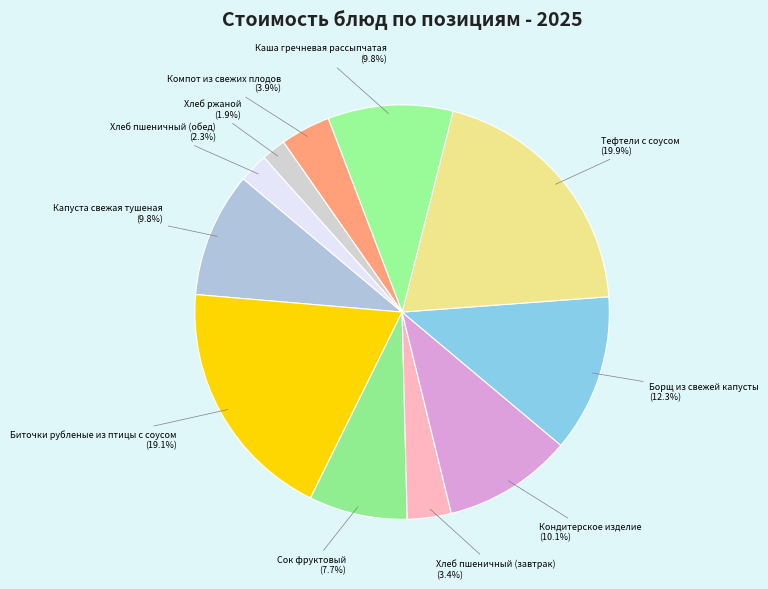

Is Хлеб пшеничный (завтрак) (3.4%) the majority of the pie?

No